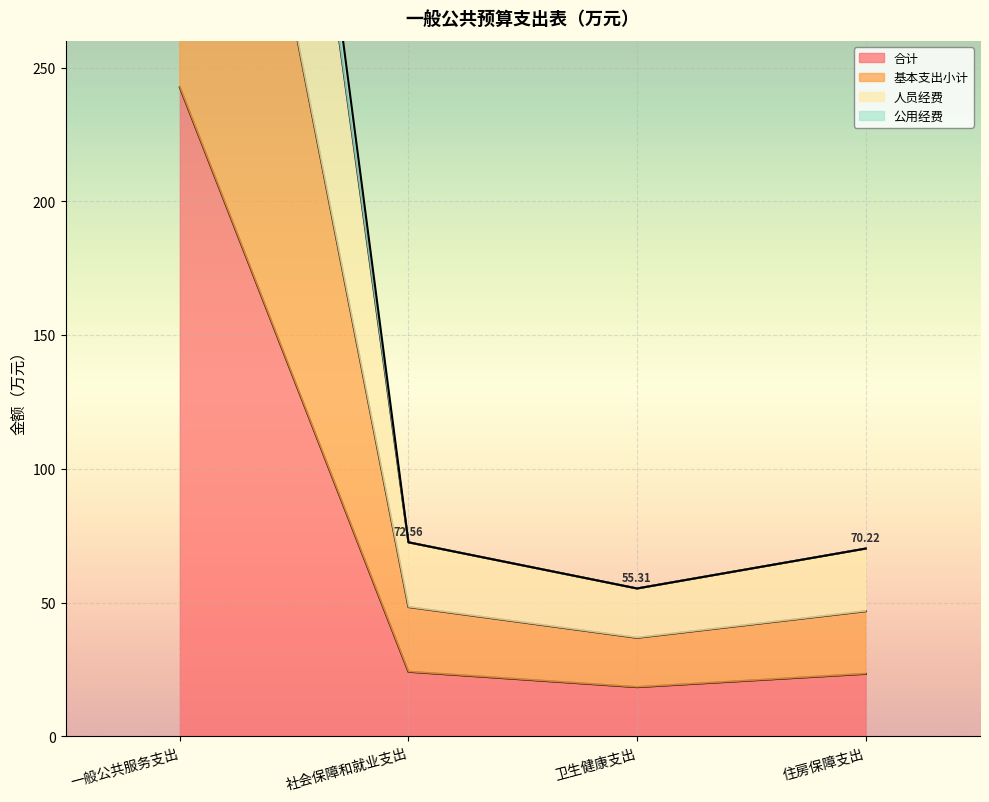

At how many categories does at least one series exceed 417?

1